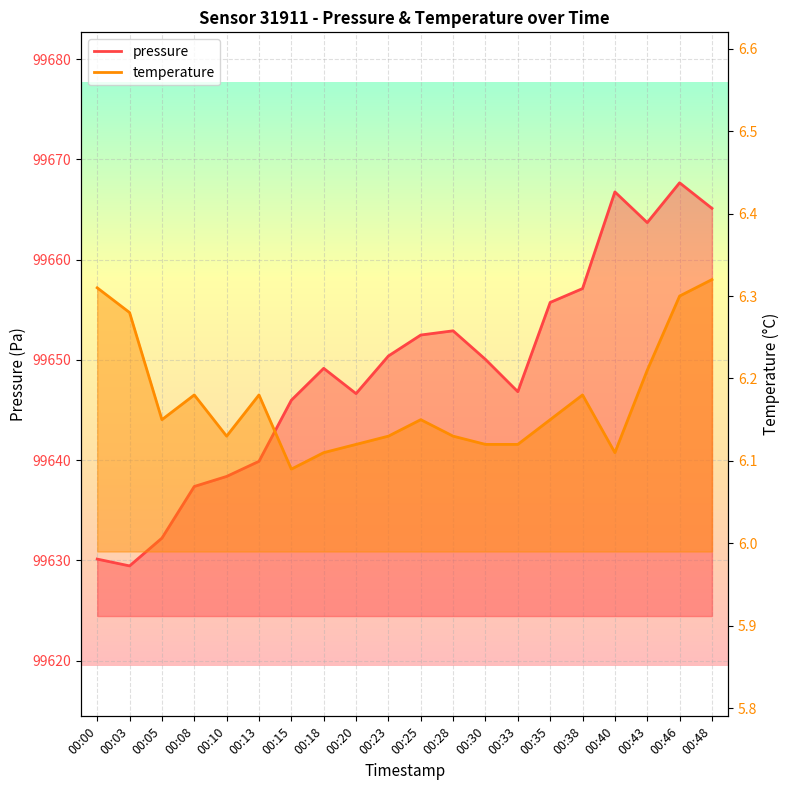

At 00:23, list the series in order from smallest to largest.

temperature, pressure